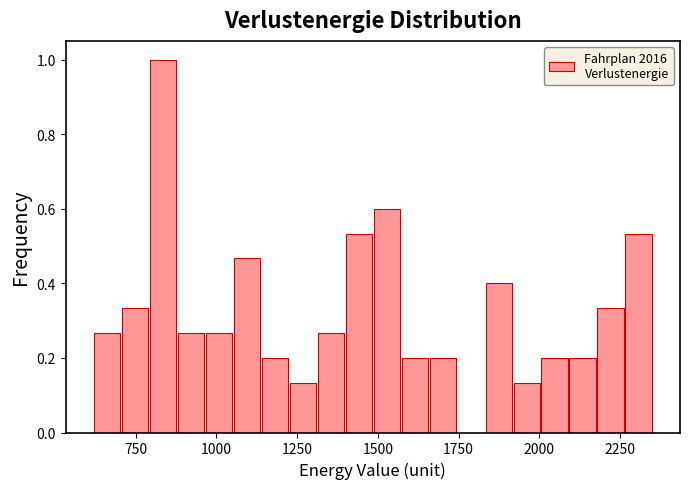

Read against the x-axis, roughly where is the centre of the tallest bar?

850